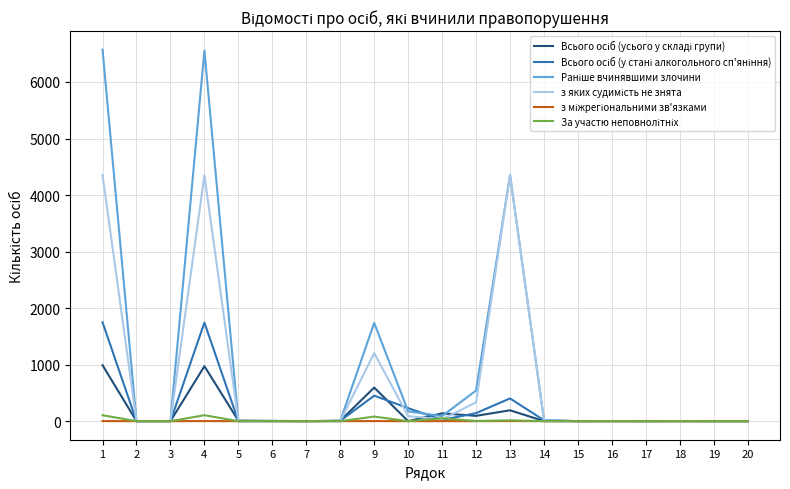

What is the greatest value displayed?

6571